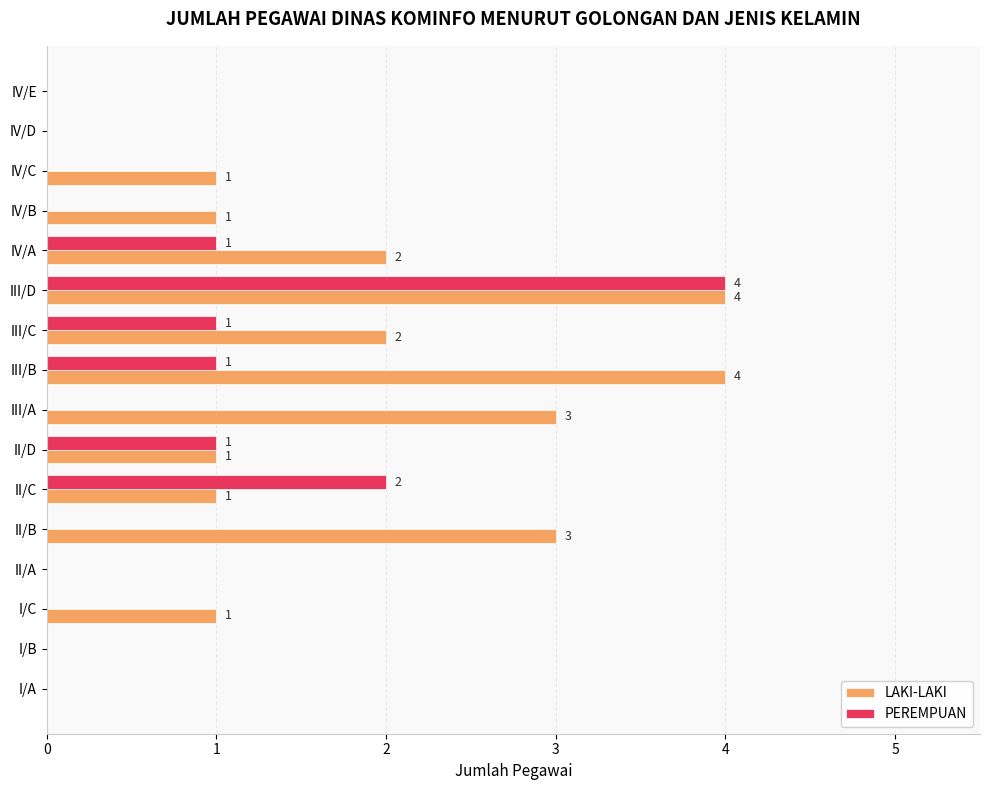

What are all the series names shown in the legend?

LAKI-LAKI, PEREMPUAN